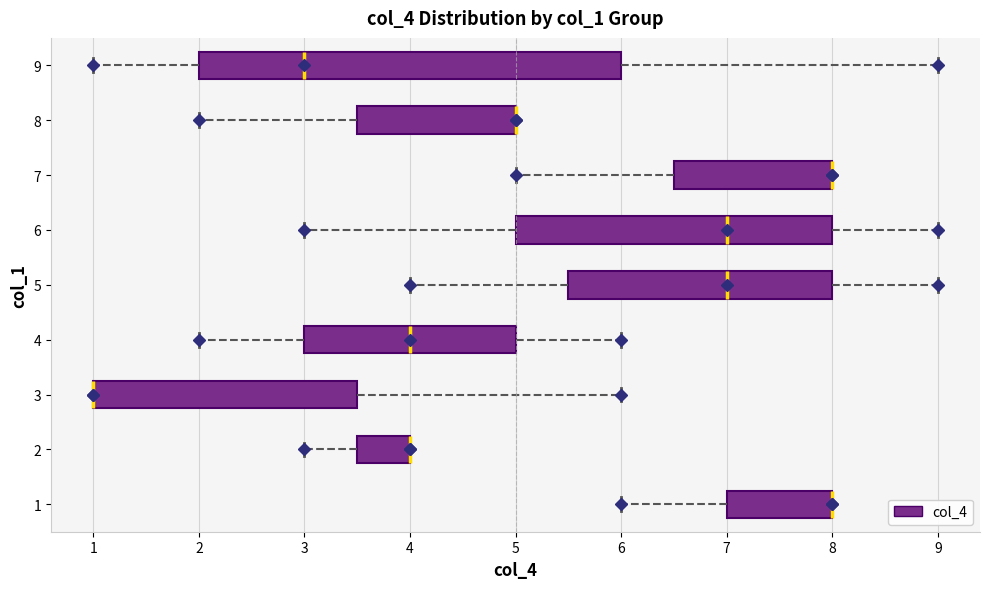

Reading bottom to top, transcribe this box plot: for each box, give where its median line is, the range the box spans, and where its two whiskers end, as read against the x-axis. The values are not printed on the chart, so give them approximately, as read against the axis.

1: median 8.0 (drawn on the box's right edge), box 7.0 to 8.0, whiskers 6.0 to 8.0
2: median 4.0 (drawn on the box's right edge), box 3.5 to 4.0, whiskers 3.0 to 4.0
3: median 1.0 (drawn on the box's left edge), box 1.0 to 3.5, whiskers 1.0 to 6.0
4: median 4.0, box 3.0 to 5.0, whiskers 2.0 to 6.0
5: median 7.0, box 5.5 to 8.0, whiskers 4.0 to 9.0
6: median 7.0, box 5.0 to 8.0, whiskers 3.0 to 9.0
7: median 8.0 (drawn on the box's right edge), box 6.5 to 8.0, whiskers 5.0 to 8.0
8: median 5.0 (drawn on the box's right edge), box 3.5 to 5.0, whiskers 2.0 to 5.0
9: median 3.0, box 2.0 to 6.0, whiskers 1.0 to 9.0